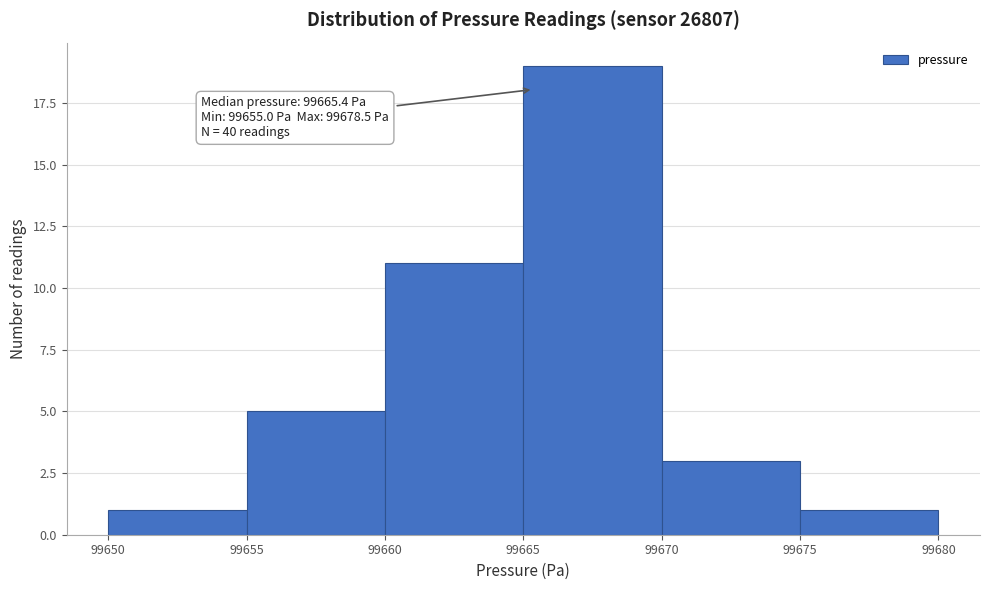

Which range on the x-axis has the tallest bar?

99665 to 99670